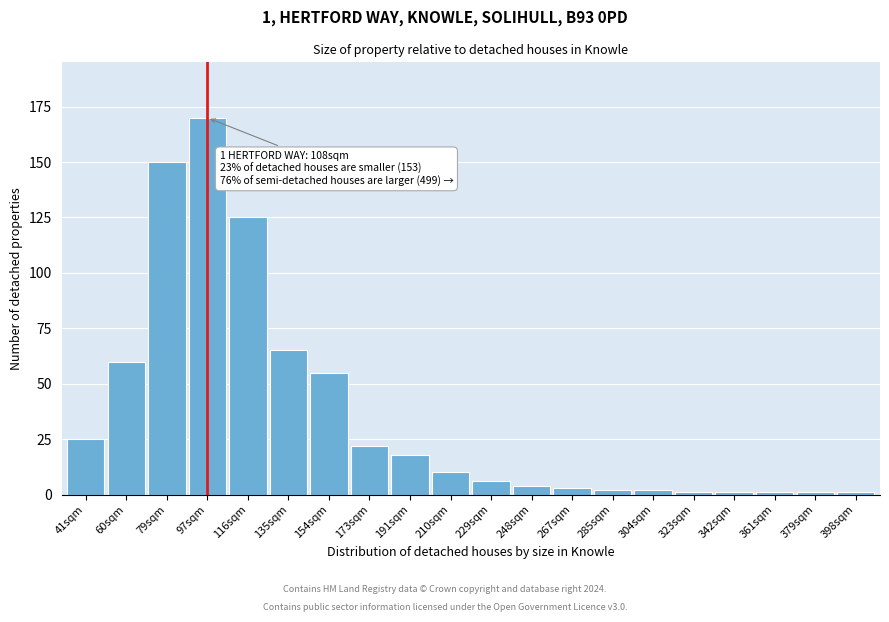

Reading left to right, what are all the values shown in this chart?

25	60	150	170	125	65	55	22	18	10	6	4	3	2	2	1	1	1	1	1